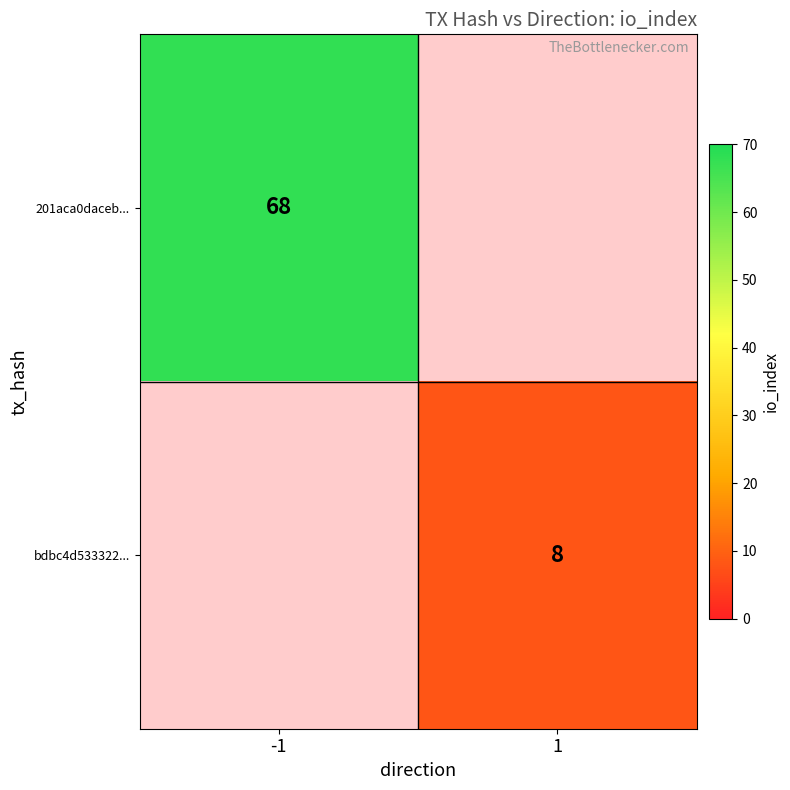

The 201aca0daceb... series shows 112 at -1. True or false?

False